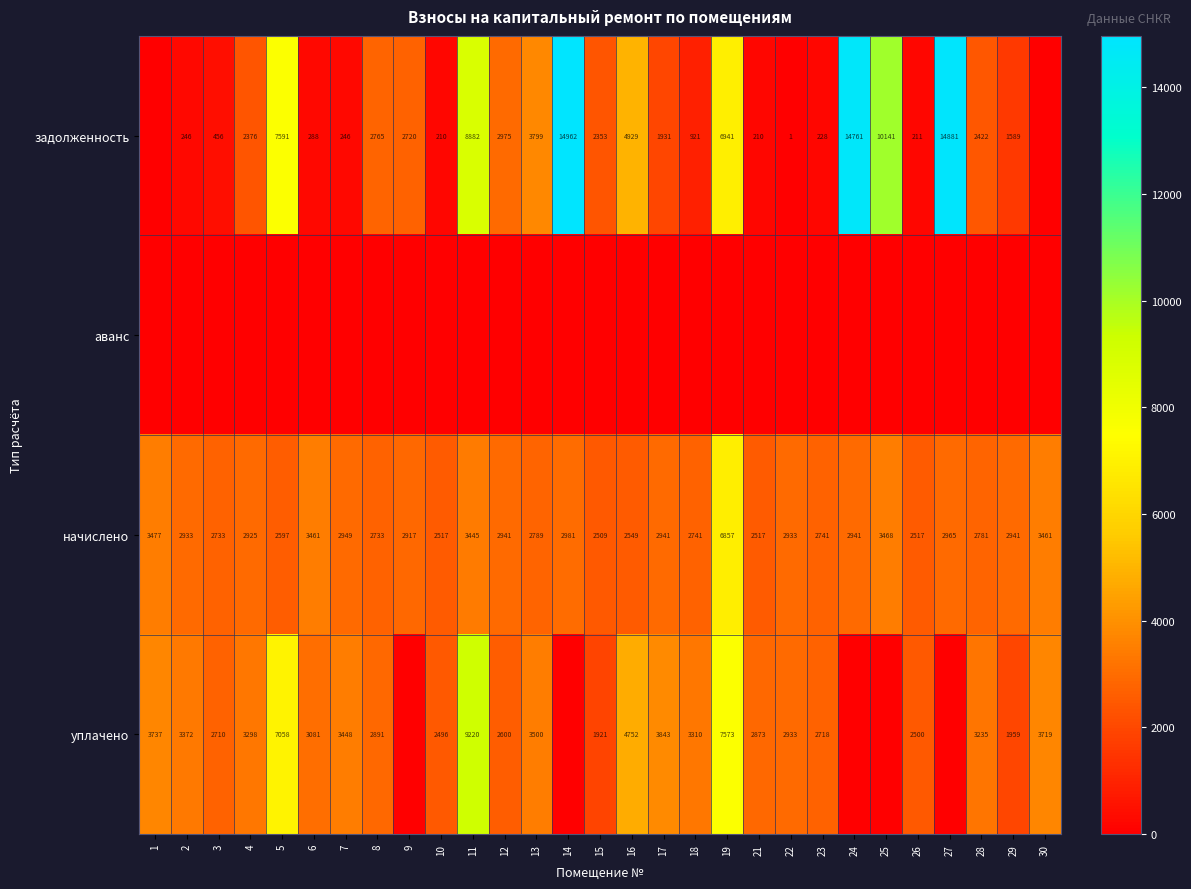

Which has a higher value, 27 or 9?

27